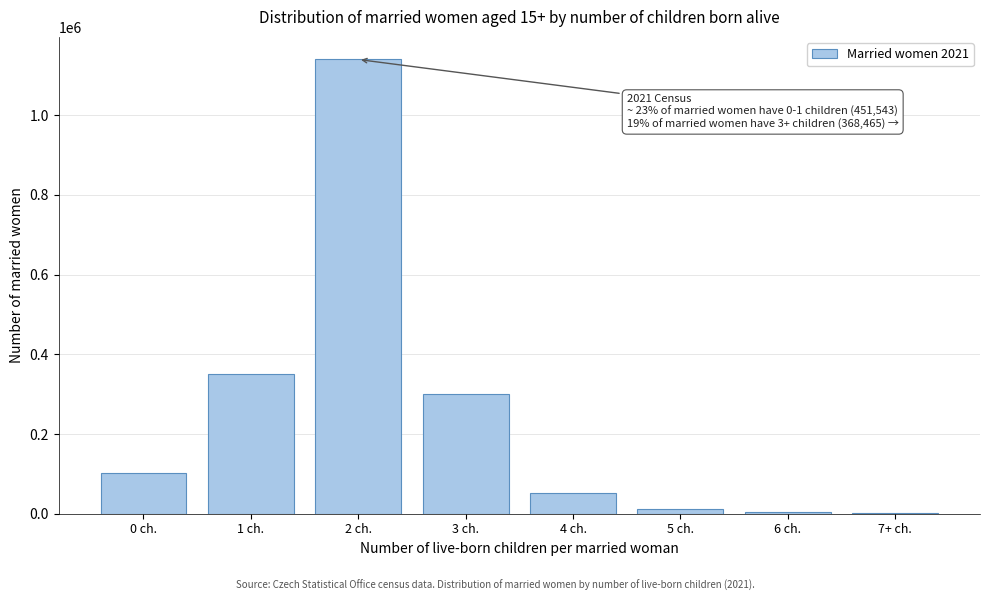

True or false: the data shows 177452 at 0 ch..

False